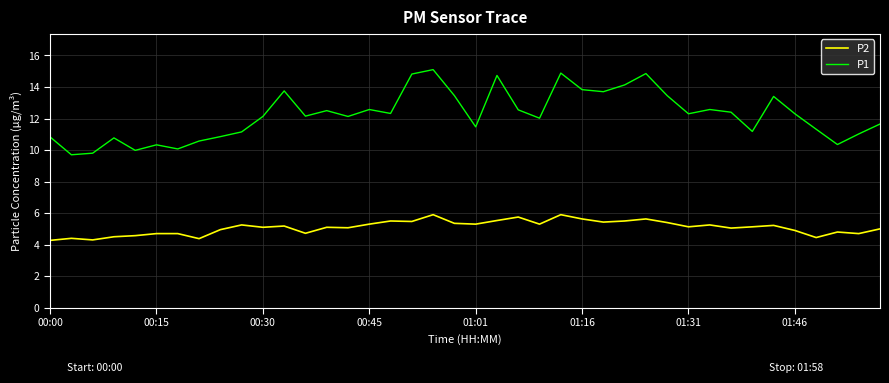

Which series has the largest total across all categories?

P1